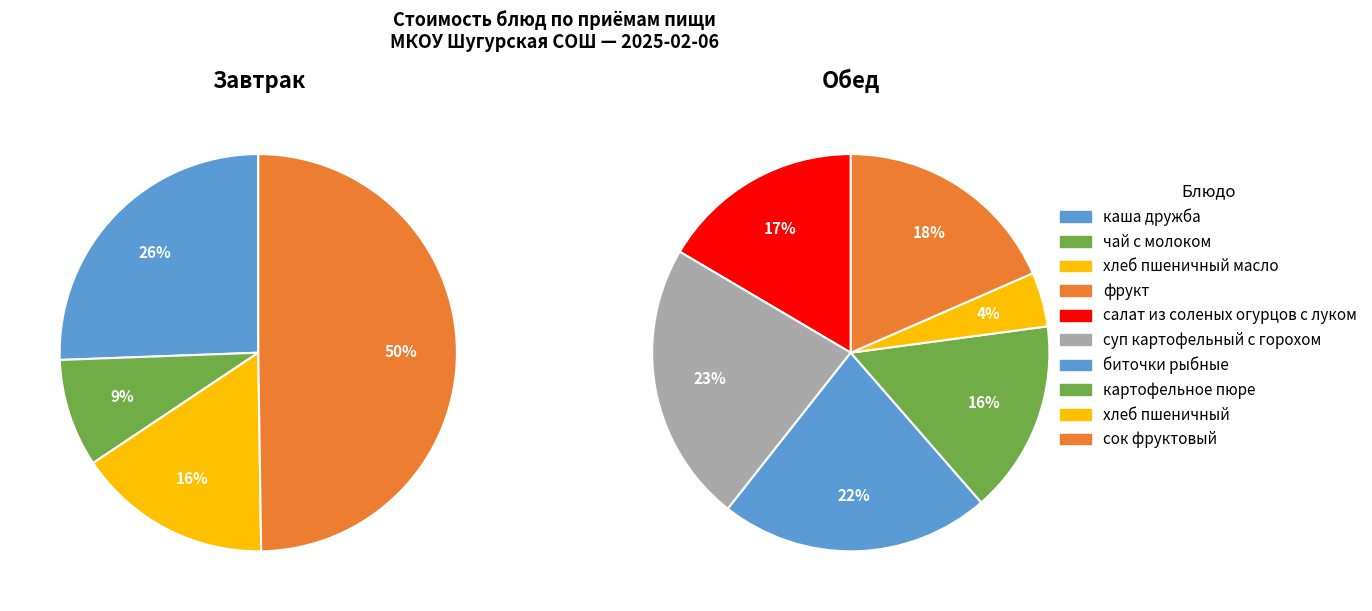

Between салат из соленых огурцов с луком and суп картофельный с горохом, which is larger?

суп картофельный с горохом